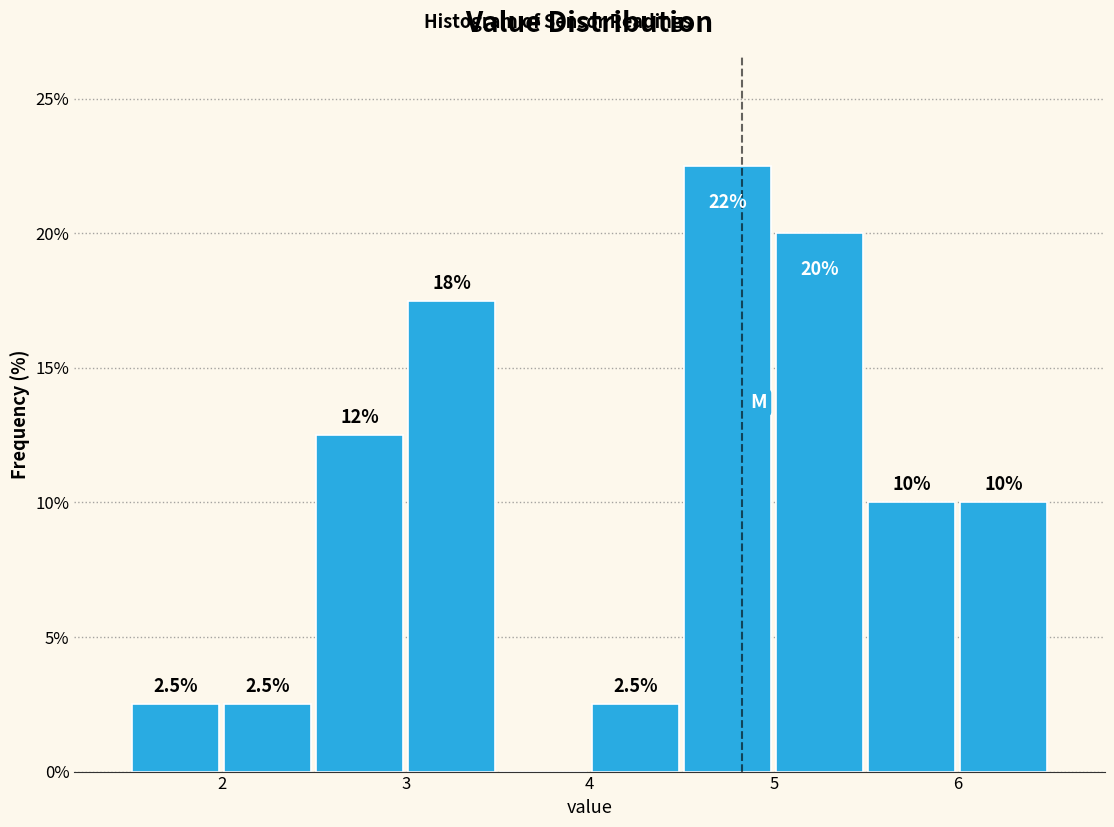

Which range on the x-axis has the tallest bar?

4.5 to 5.0